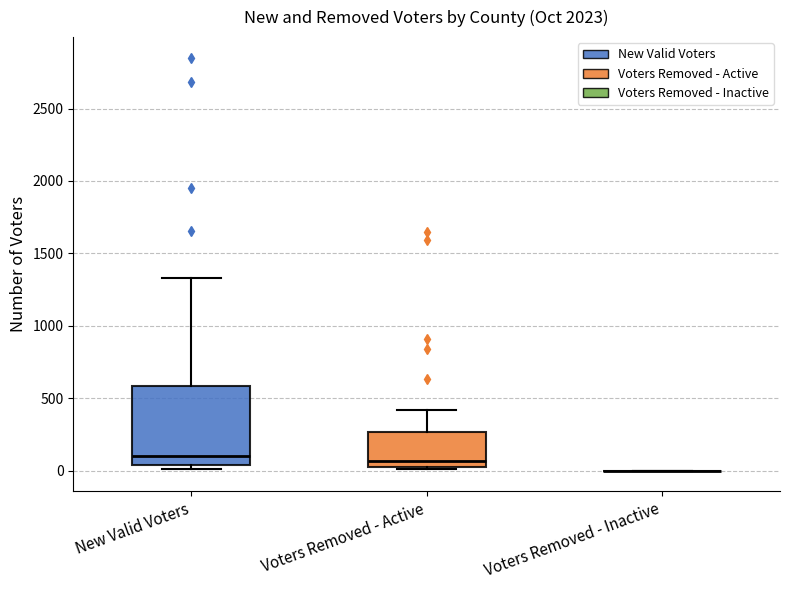

Reading left to right, read every box against the y-axis: the position of its median line, the range the box covers, and the ends of its whiskers. The values are not printed on the chart, so give them approximately, as read against the axis.

New Valid Voters: median 100, box 50 to 600, whiskers 0 to 1350
Voters Removed - Active: median 50, box 0 to 250, whiskers 0 to 400
Voters Removed - Inactive: box collapsed to a line at 0, whiskers 0 to 0